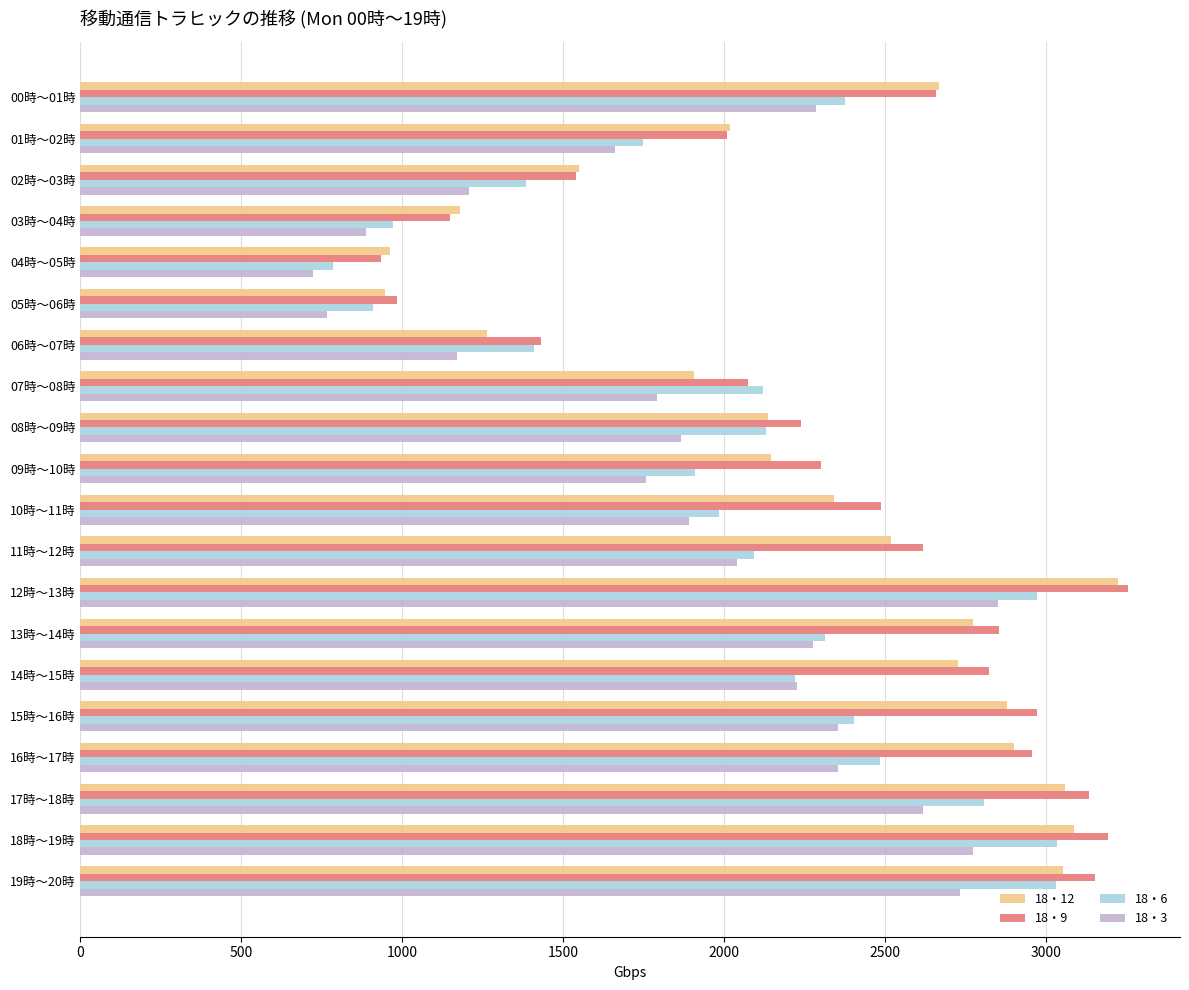

How many series are shown in this chart?

4